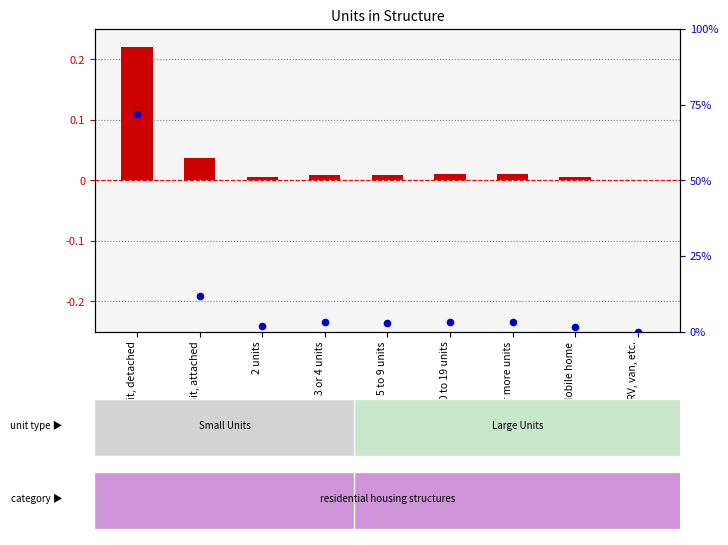

What are all the series names shown in the legend?

transformed count, percentile rank within the sample